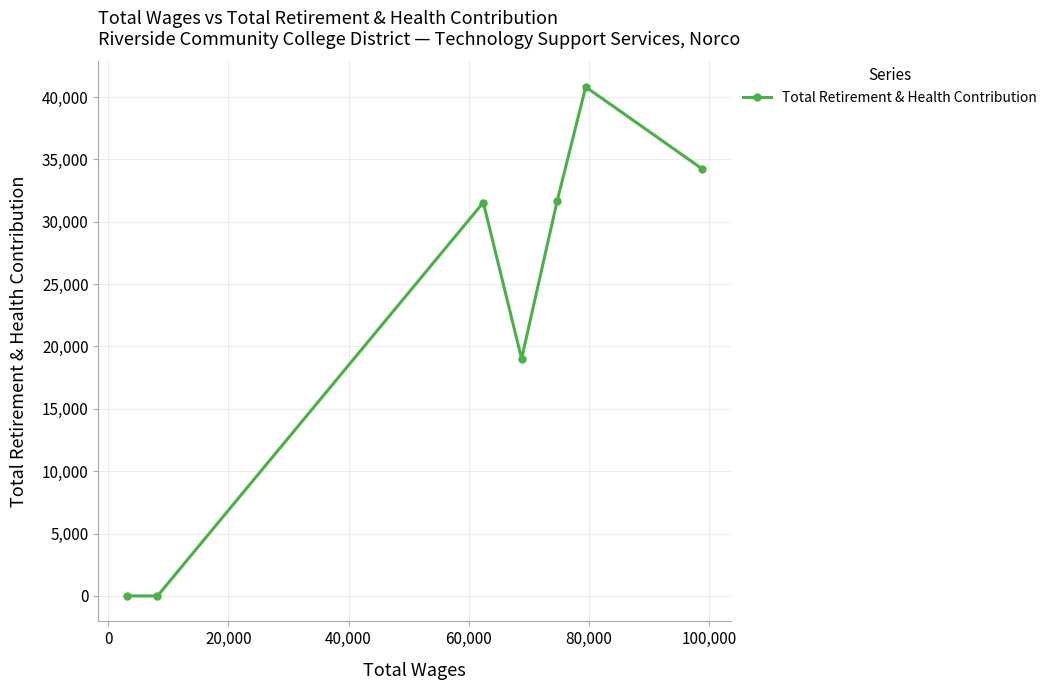

What is the difference between the maximum and minimum values?

40810